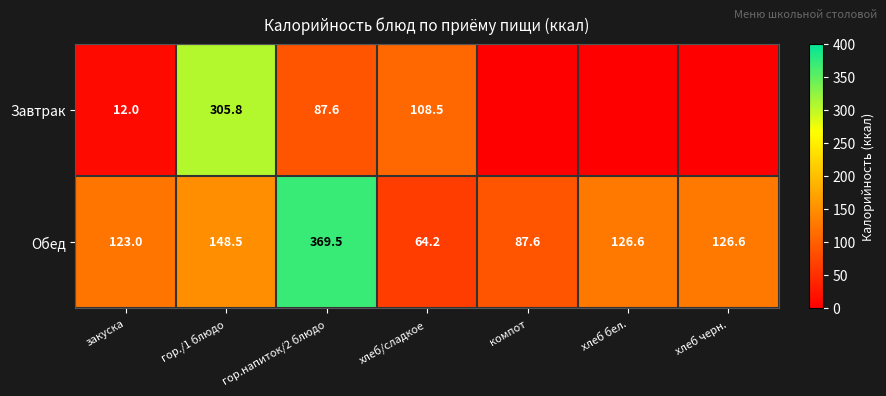

What is the total value across all series at гор./1 блюдо?

454.3